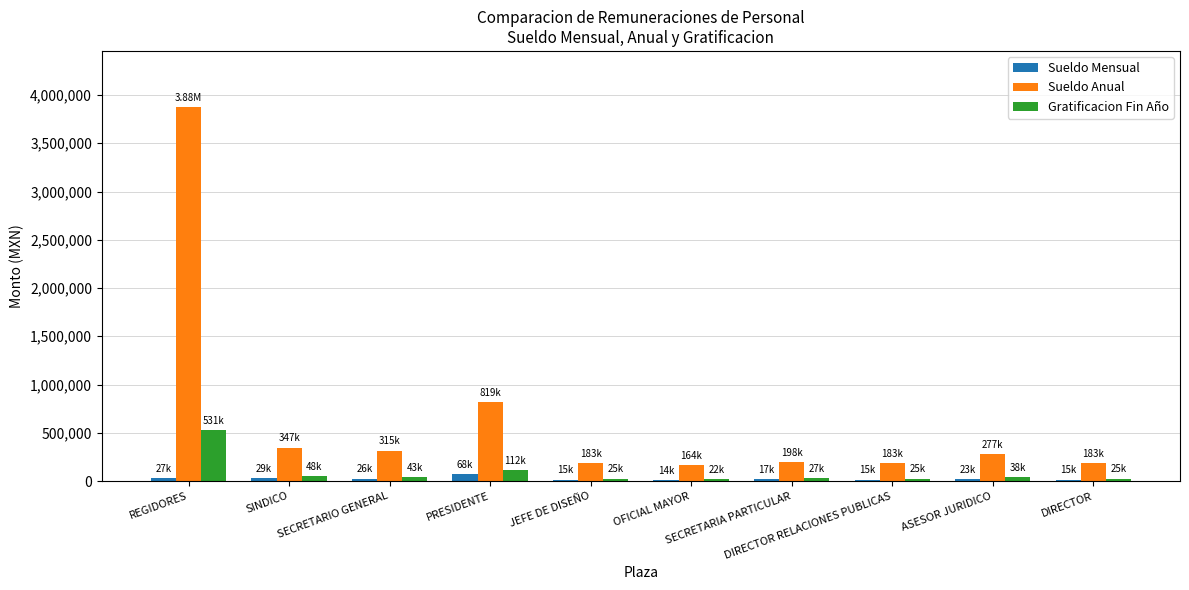

What are all the series names shown in the legend?

Sueldo Mensual, Sueldo Anual, Gratificacion Fin Año